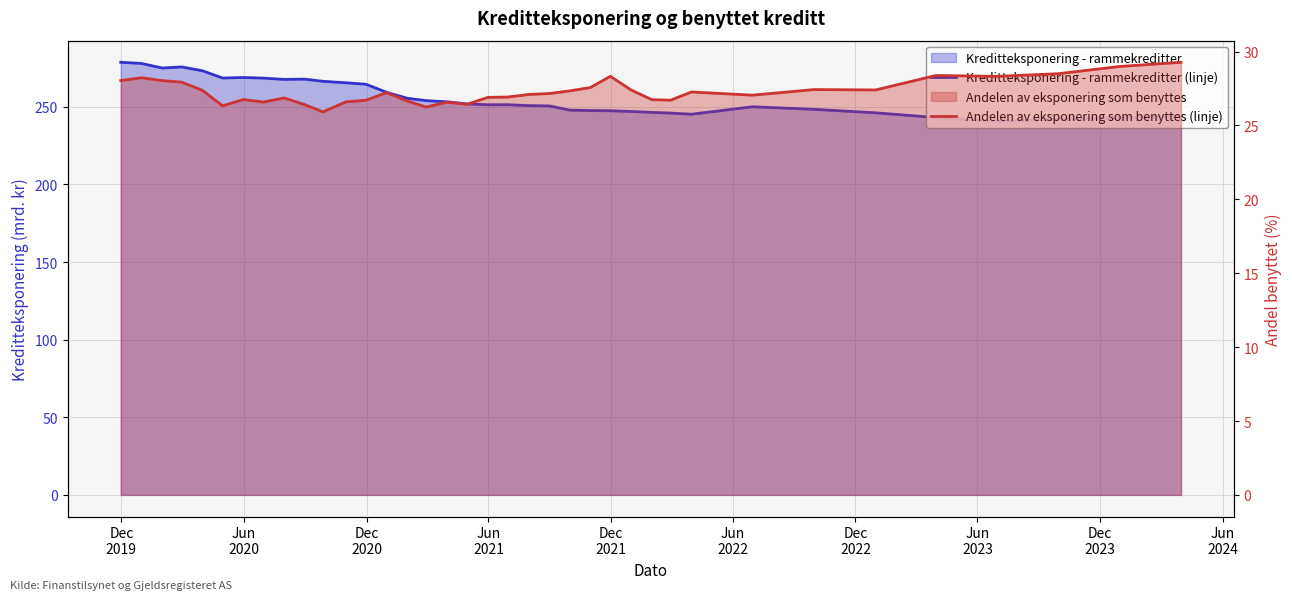

At which label does Andelen av eksponering som benyttes (linje) first exceed 27?

Dec
2019